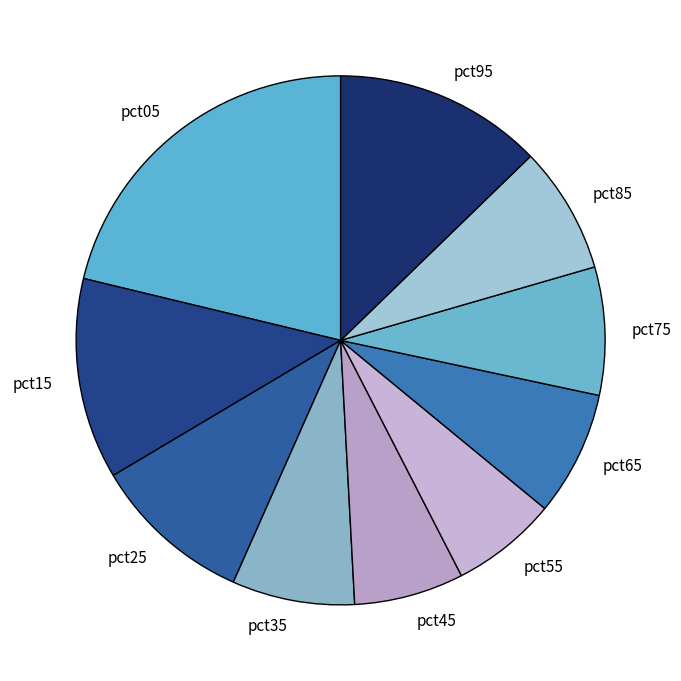

Which slice is the largest?

pct05